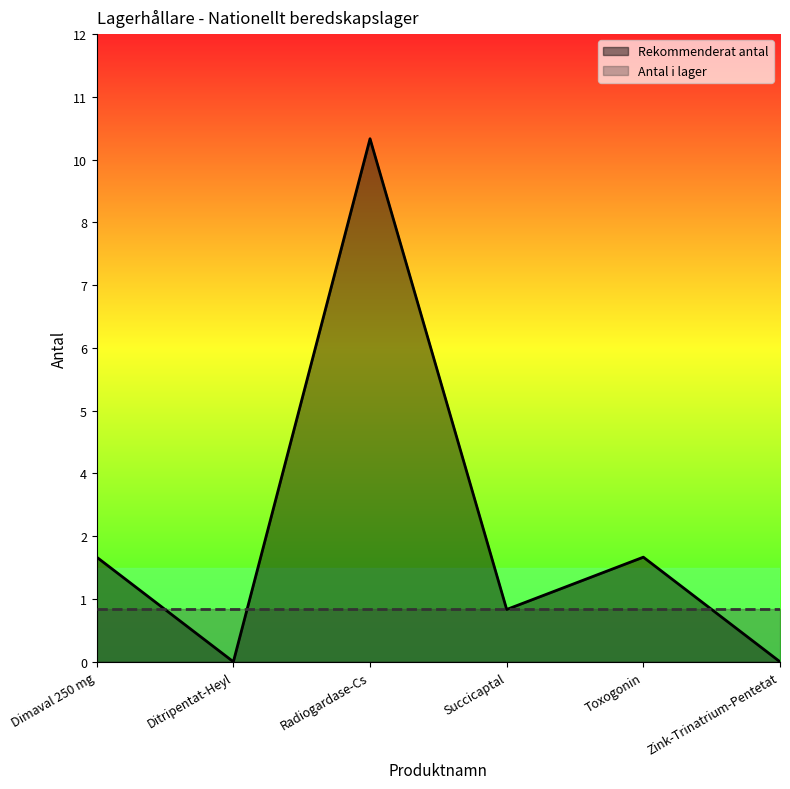

What are all the series names shown in the legend?

Rekommenderat antal, Antal i lager